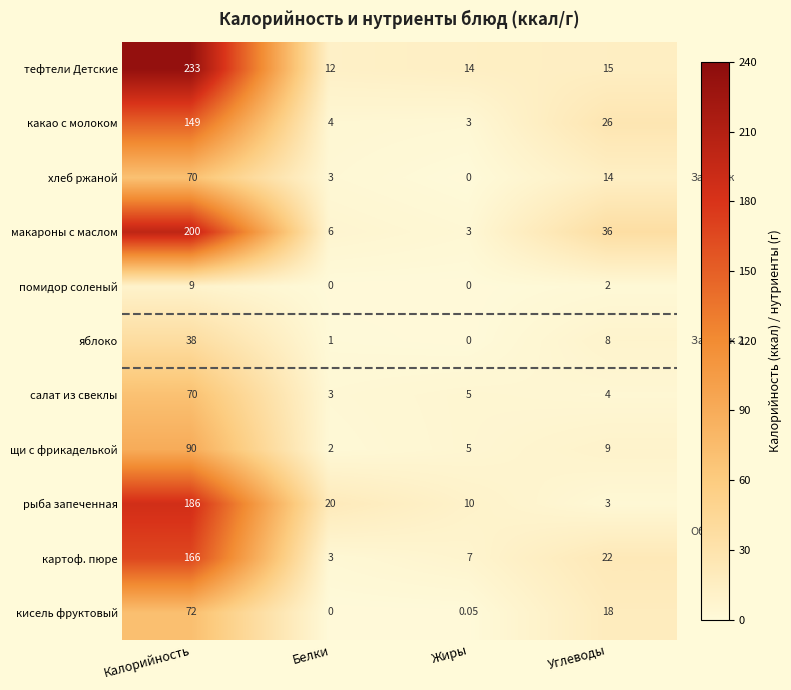

Which series changed the most between Калорийность and Белки?

тефтели Детские